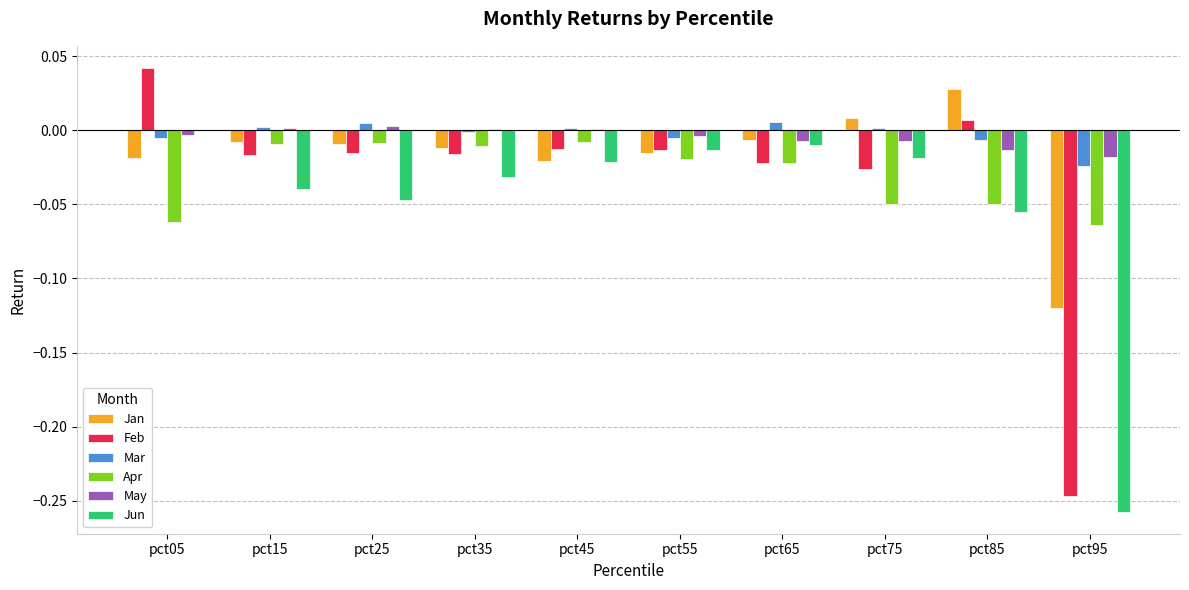

Which label corresponds to the largest value in the chart?

pct05